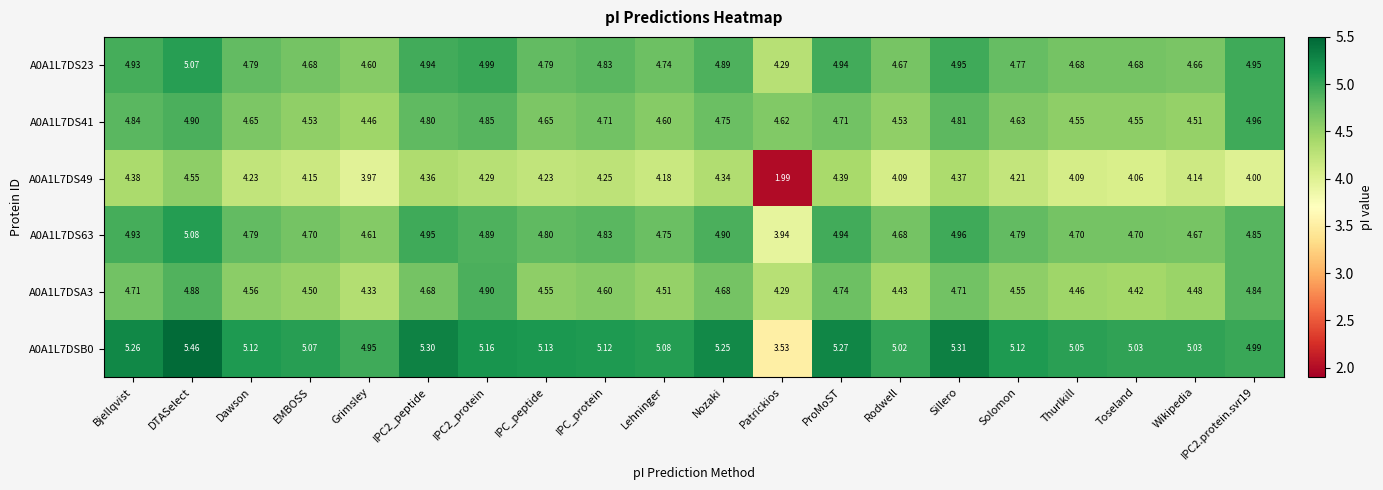

What is the total value across all series at Sillero?

29.1